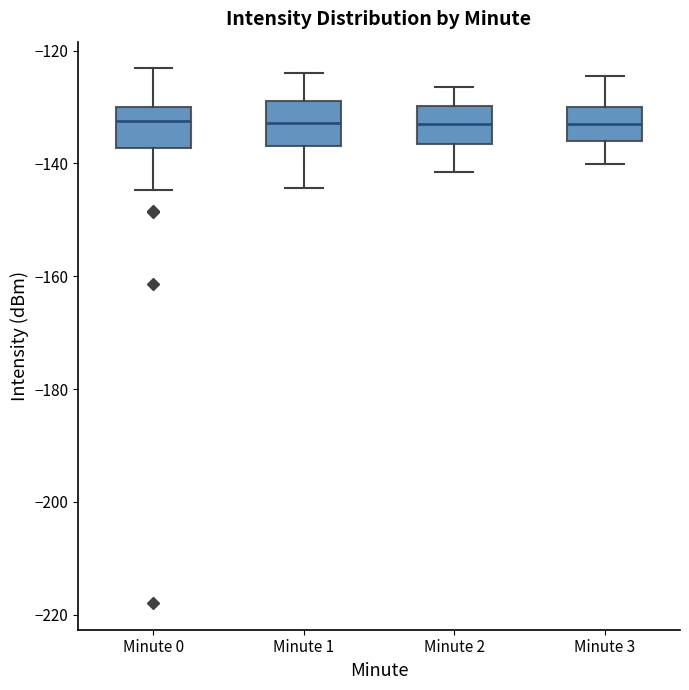

Reading left to right, transcribe this box plot: for each box, give where its median line is, the range the box spans, and where its two whiskers end, as read against the y-axis. The values are not printed on the chart, so give them approximately, as read against the axis.

Minute 0: median -132, box -138 to -130, whiskers -144 to -124
Minute 1: median -132, box -136 to -128, whiskers -144 to -124
Minute 2: median -134, box -136 to -130, whiskers -142 to -126
Minute 3: median -132, box -136 to -130, whiskers -140 to -124